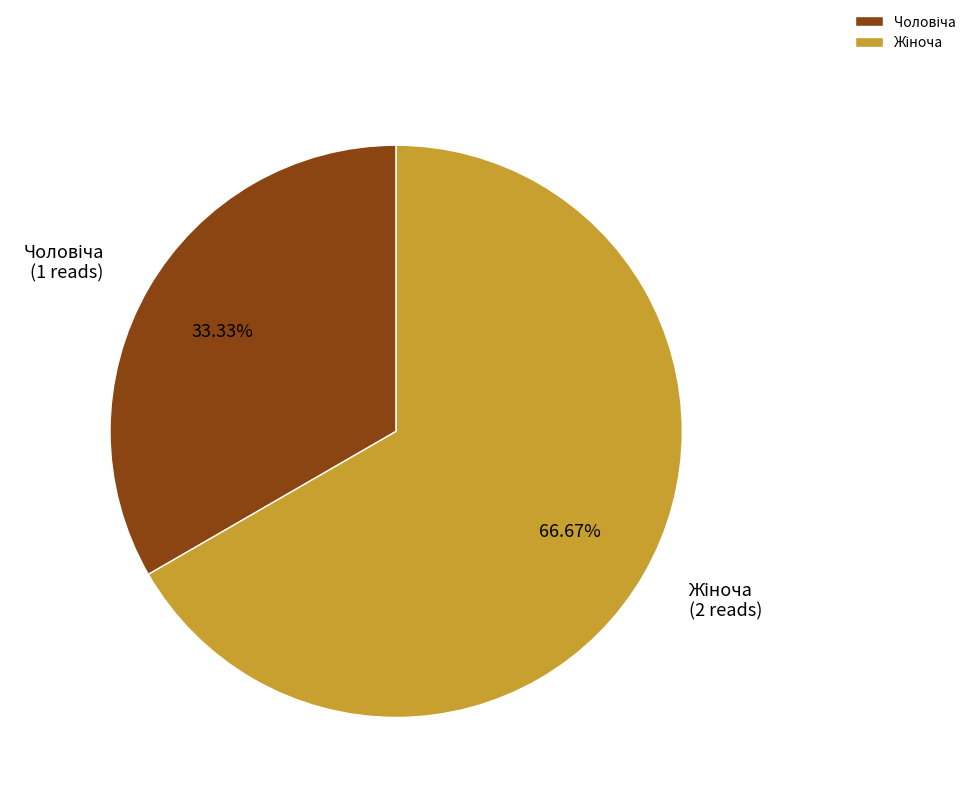

Count the number of slices in the pie.

2